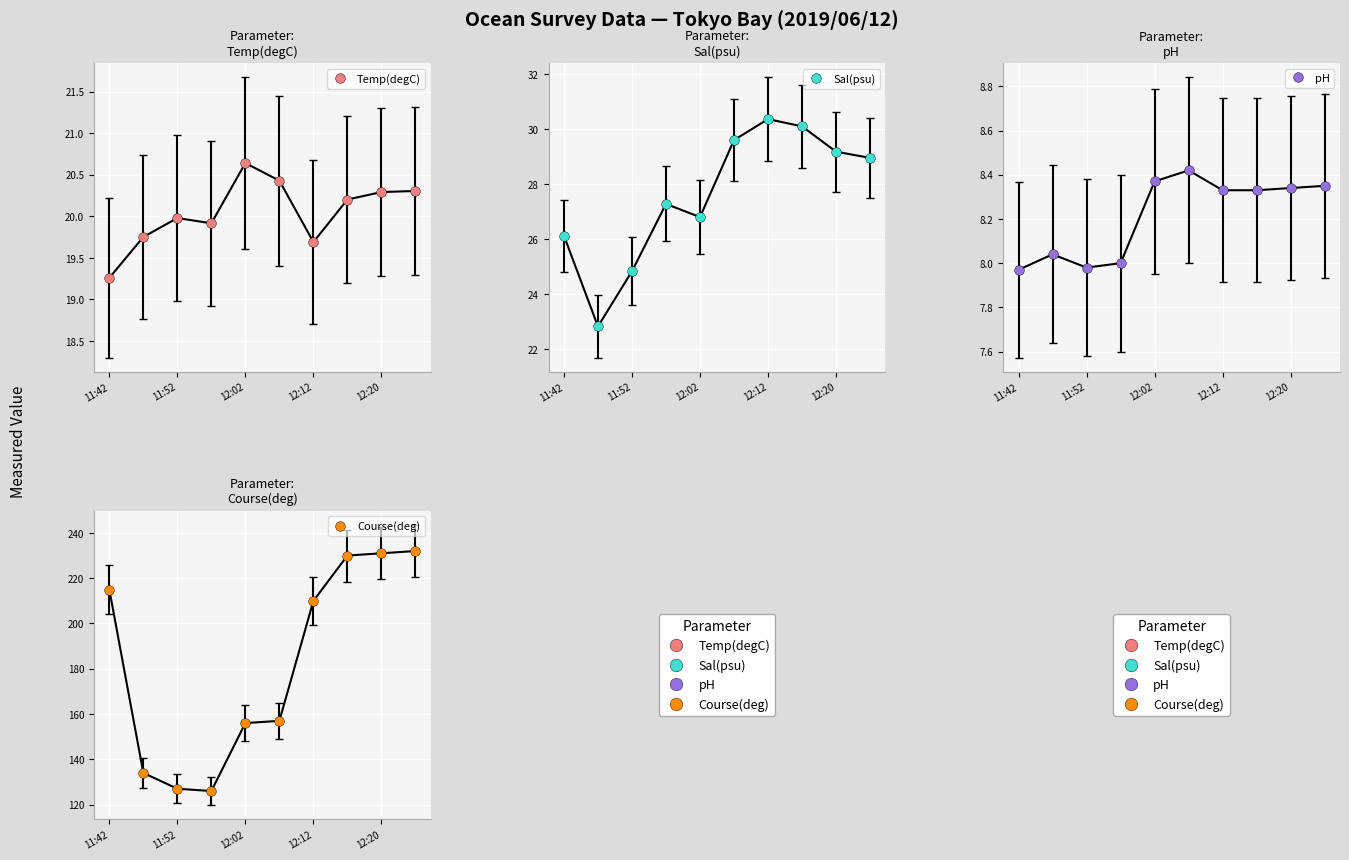

What is the difference between the second highest and second lowest values in the Course(deg) series?

104.0